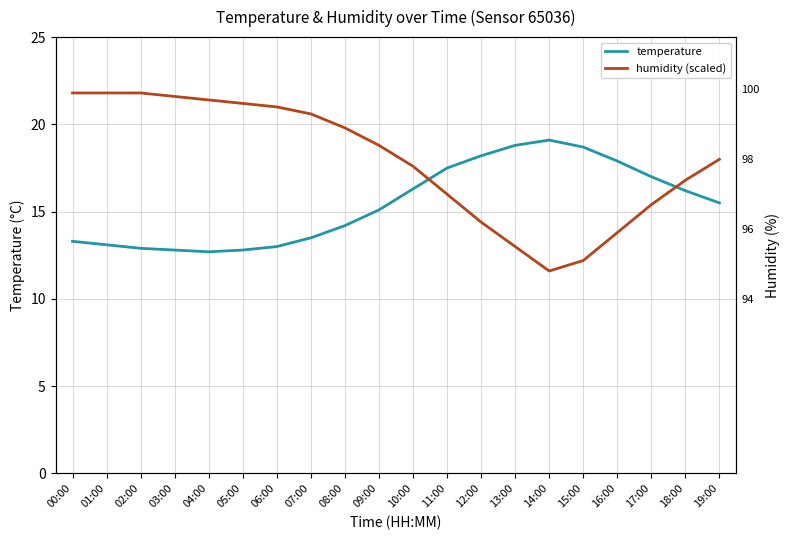

The value of temperature at 14:00 is 10.7. True or false?

False